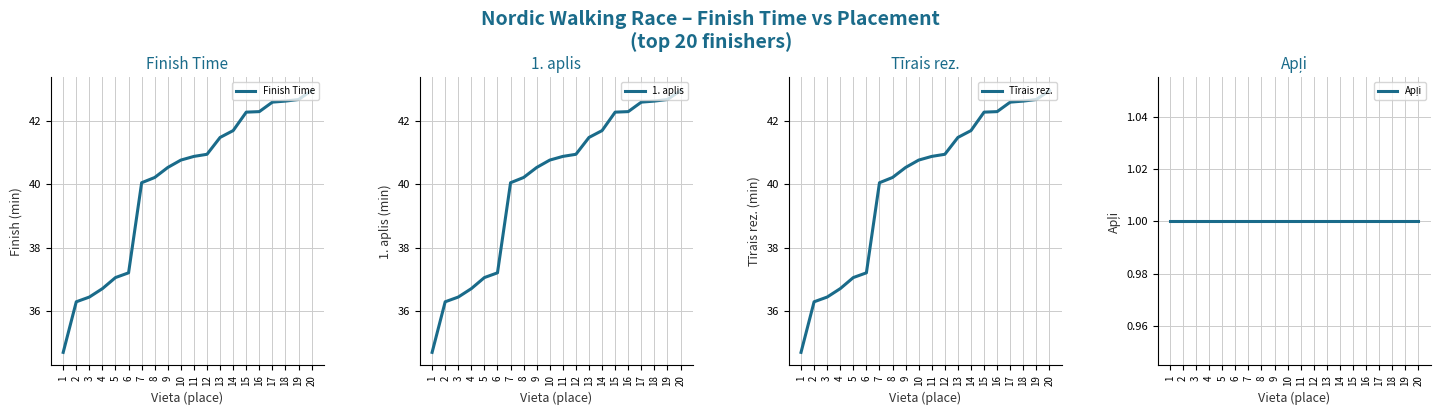

Reading right to left, transcribe all the data shown in this chart.

Finish Time: 43.0	42.7	42.6	42.6	42.3	42.3	41.7	41.5	41.0	40.9	40.8	40.5	40.2	40.0	37.2	37.0	36.7	36.4	36.3	34.7
1. aplis: 43.0	42.7	42.6	42.6	42.3	42.3	41.7	41.5	41.0	40.9	40.8	40.5	40.2	40.0	37.2	37.0	36.7	36.4	36.3	34.7
Tīrais rez.: 43.0	42.7	42.6	42.6	42.3	42.3	41.7	41.5	41.0	40.9	40.8	40.5	40.2	40.0	37.2	37.0	36.7	36.4	36.3	34.7
Apļi: 1.0	1.0	1.0	1.0	1.0	1.0	1.0	1.0	1.0	1.0	1.0	1.0	1.0	1.0	1.0	1.0	1.0	1.0	1.0	1.0